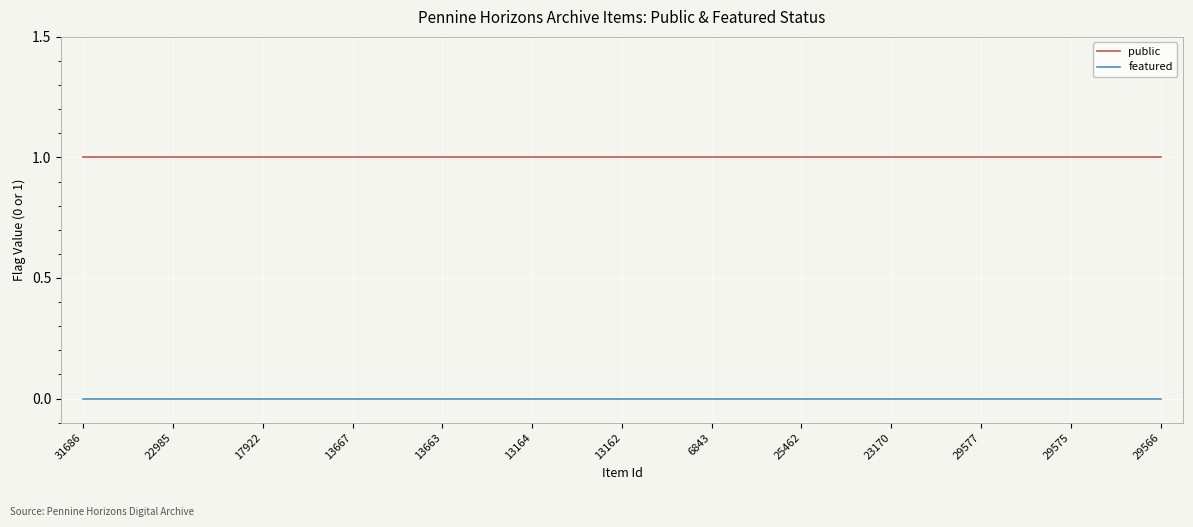

Is this an area chart (filled region under the line)?

No